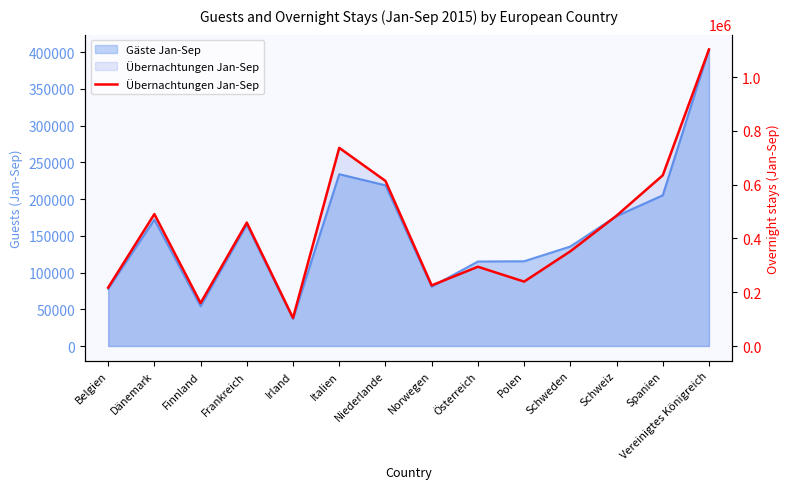

Count the number of categories in the chart.

14